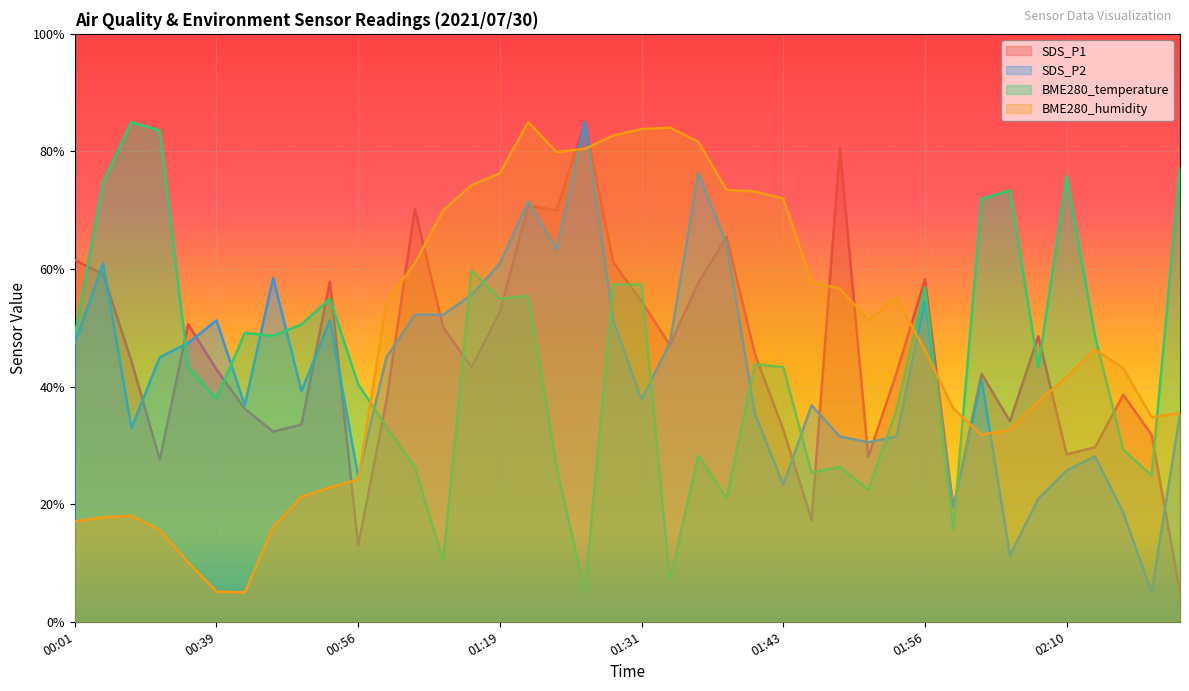

What is the value of the BME280_humidity point at the 25th from the left?

73.2